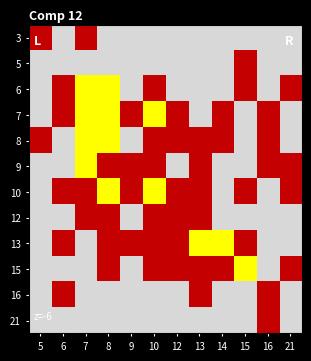

Which label corresponds to the largest value in the chart?

7